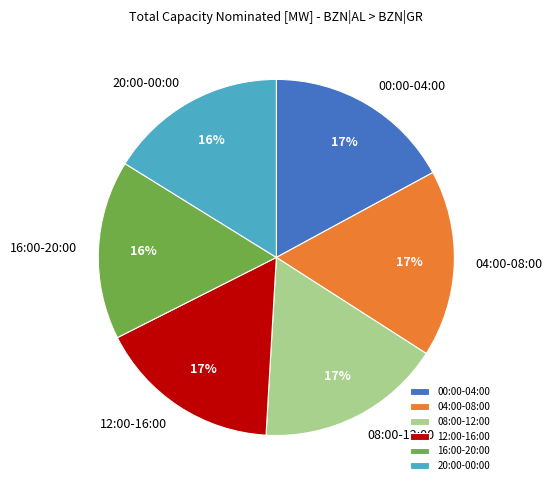

Approximately how many times larger is the value at 12:00-16:00 compared to 08:00-12:00?

1.0